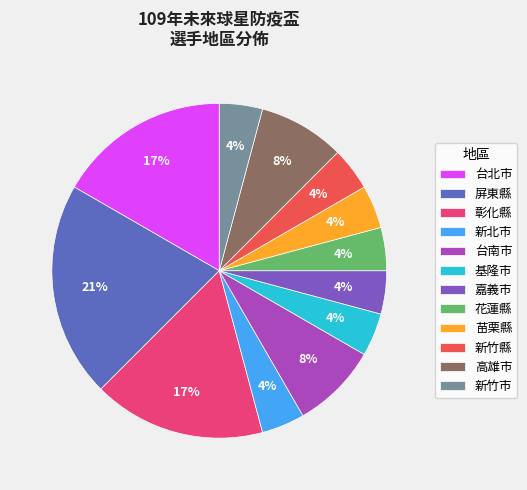

To the nearest percent, what is the combined percentage of 苗栗縣 and 屏東縣?

25%